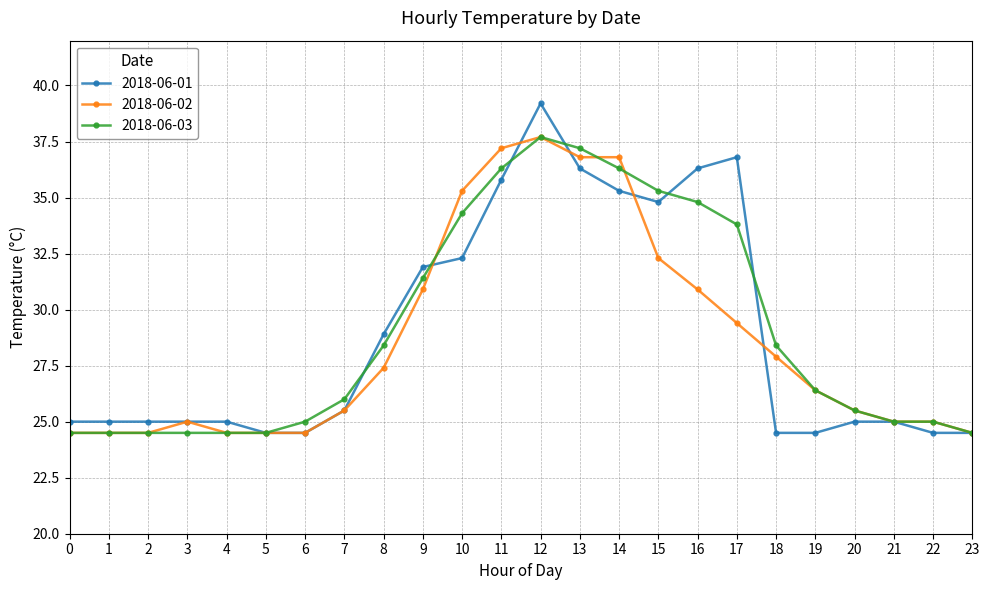

At which category is the sum across all series the highest?

12